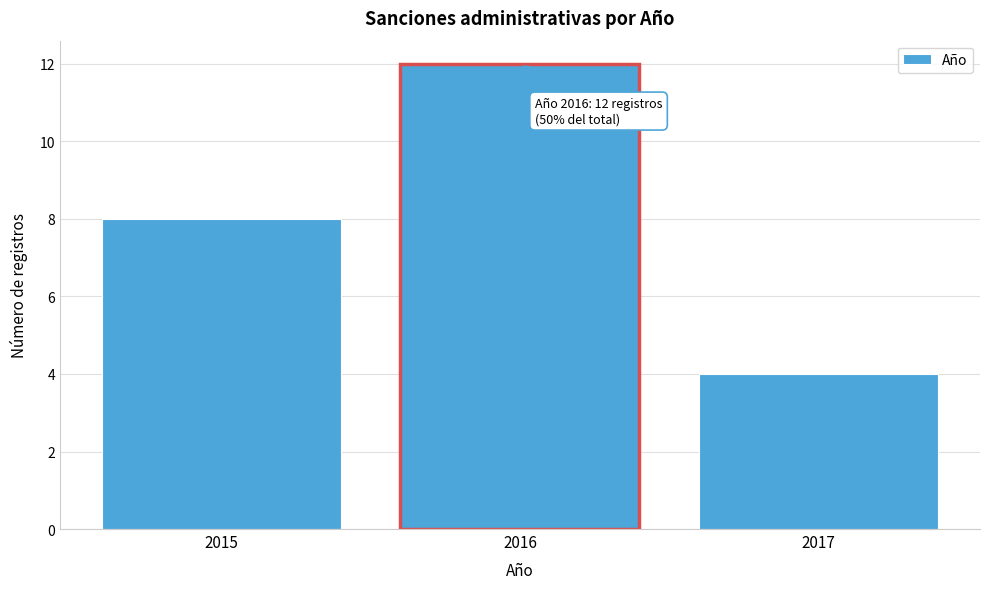

Which range on the x-axis has the tallest bar?

2015.5 to 2016.5